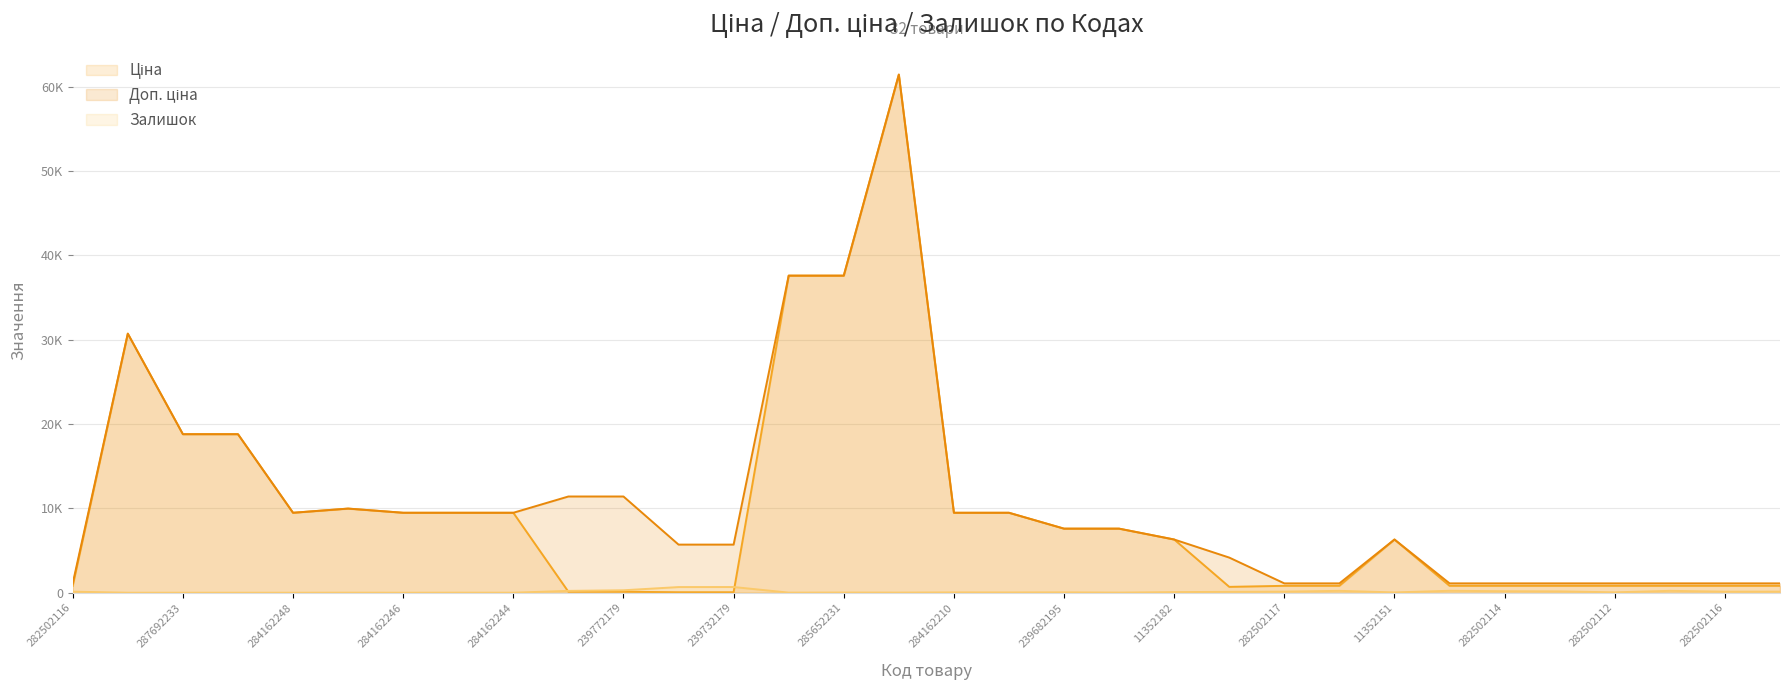

What is the value of the Ціна point at the 29th from the left?

818.5